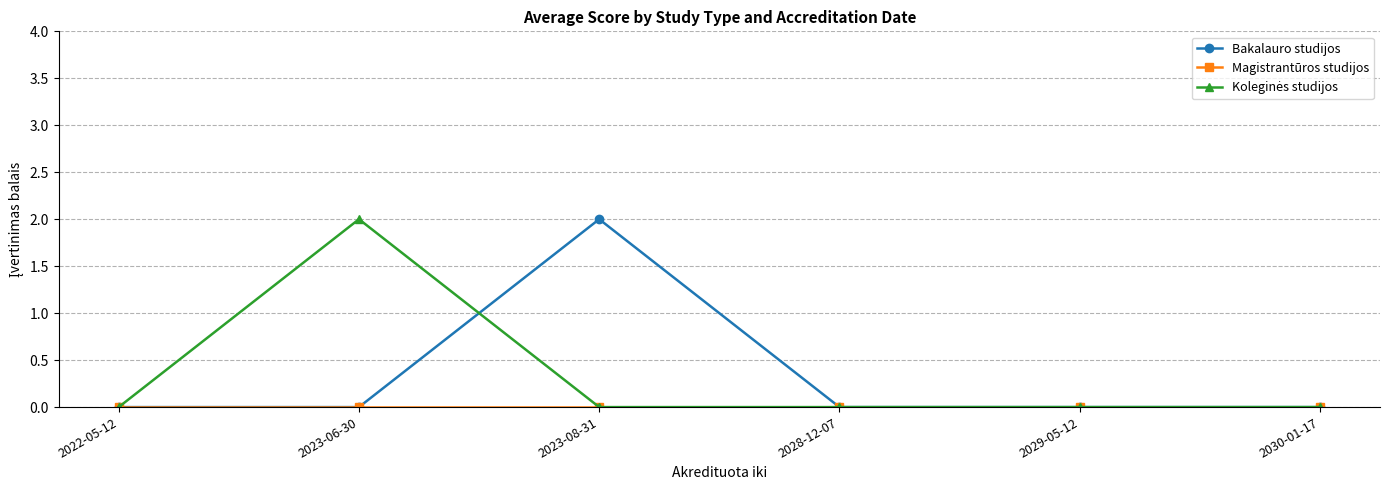

Which category has the highest value in the Bakalauro studijos series?

2023-08-31